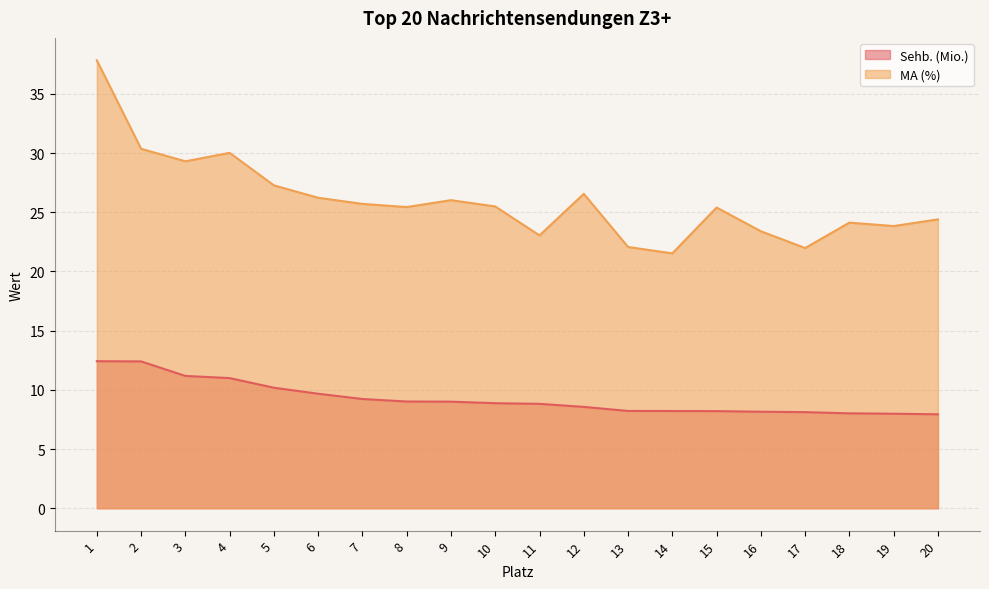

What is the difference between the highest and lowest values at 12?

18.0